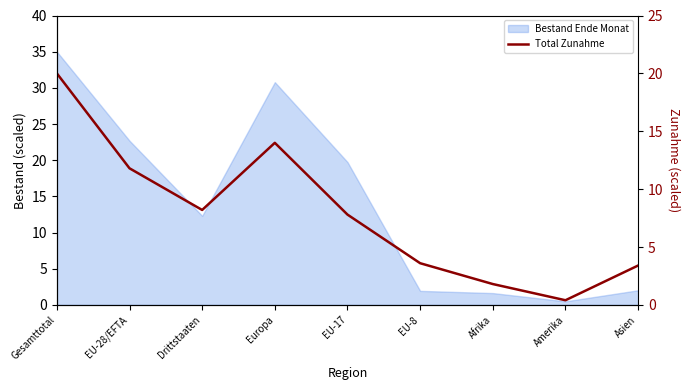

What is the label of the 2nd point from the right?

Amerika